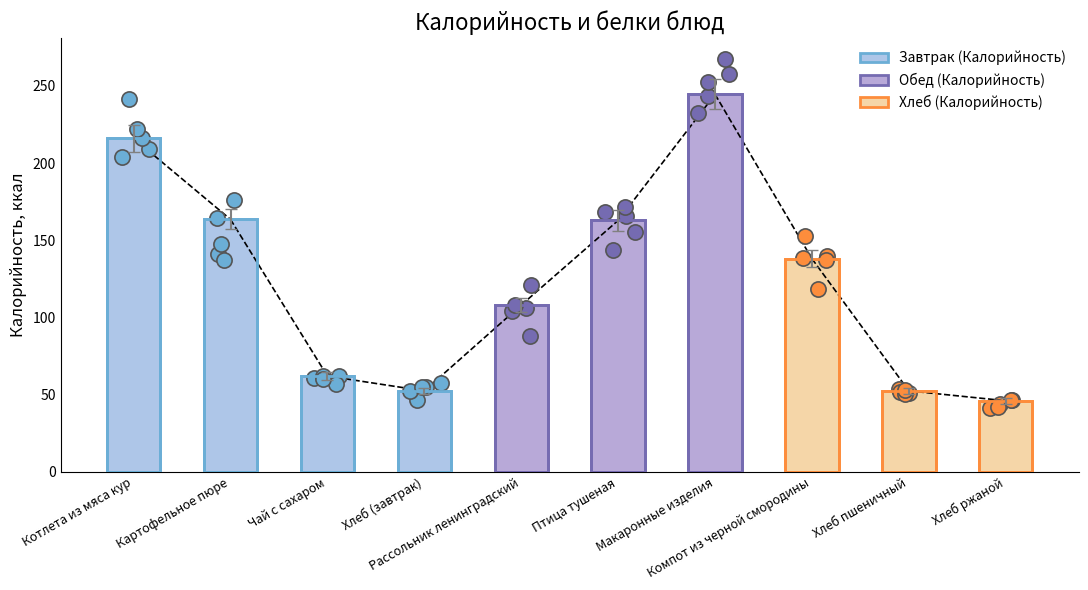

Approximately how many times larger is the value at Птица тушеная compared to Котлета из мяса кур?

0.8